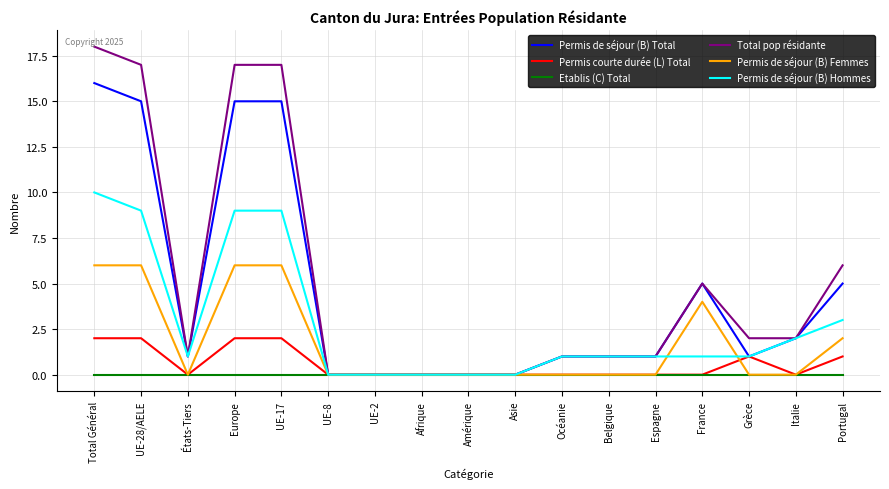

Which series has the largest total across all categories?

Total pop résidante